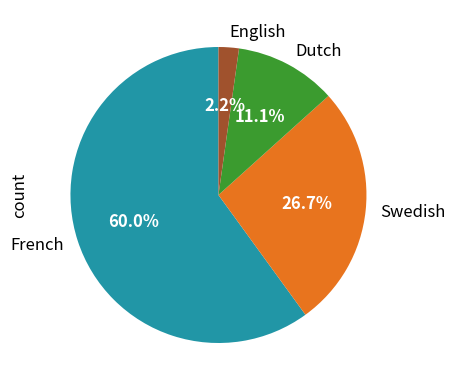

What portion of the pie excludes English?

97.8%